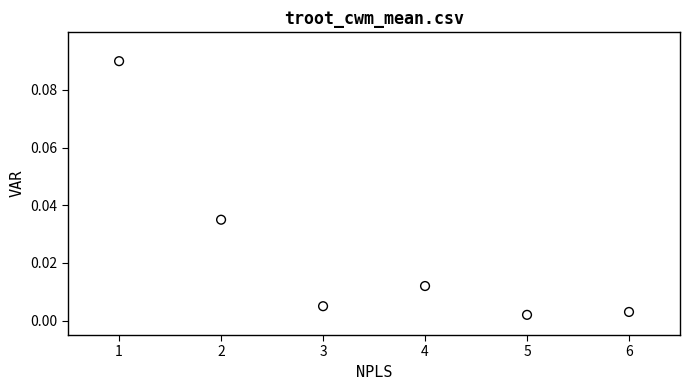

What is the range of X values (max minus min)?

5.0